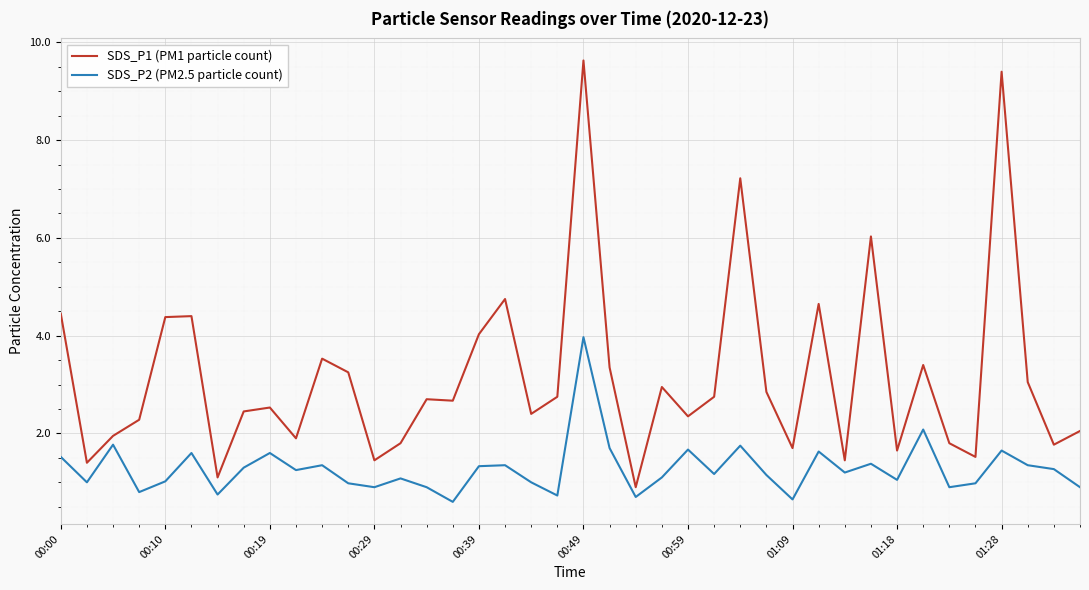

What is the maximum value for SDS_P1 (PM1 particle count)?

9.6